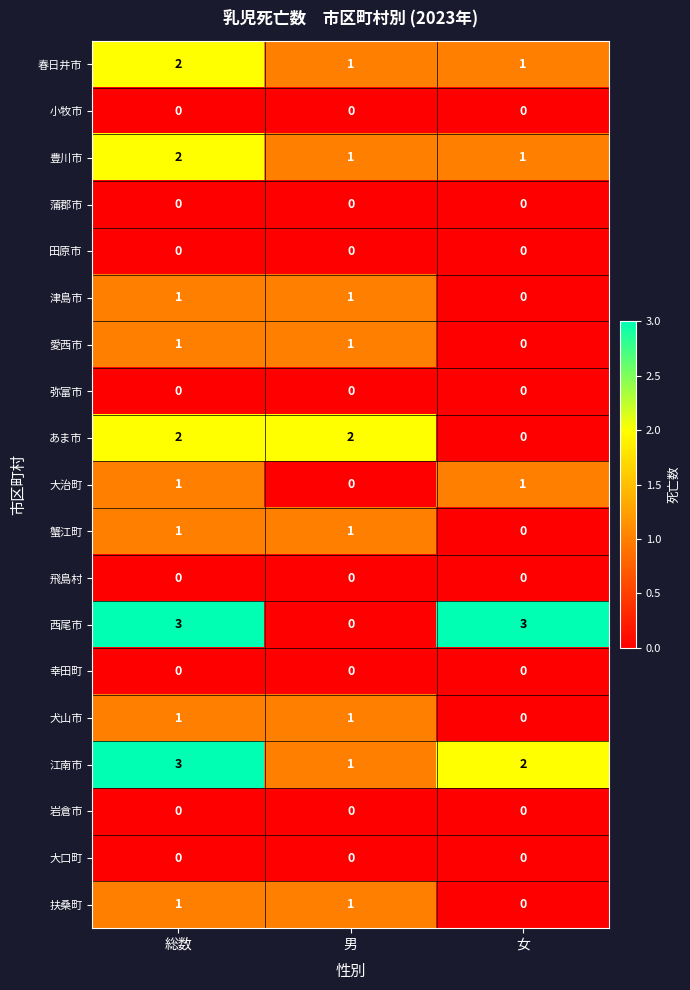

At which category is the sum across all series the highest?

総数